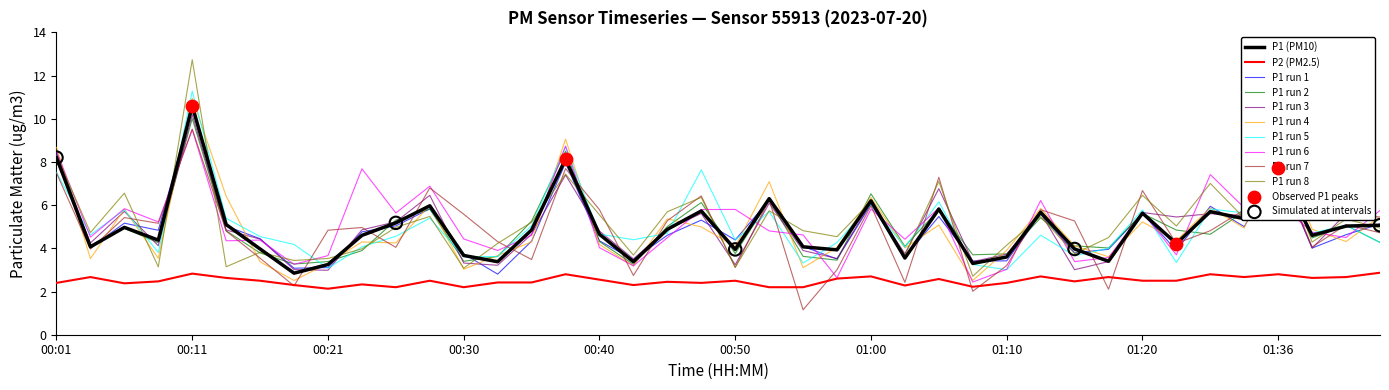

At how many categories does at least one series exceed 3?

40